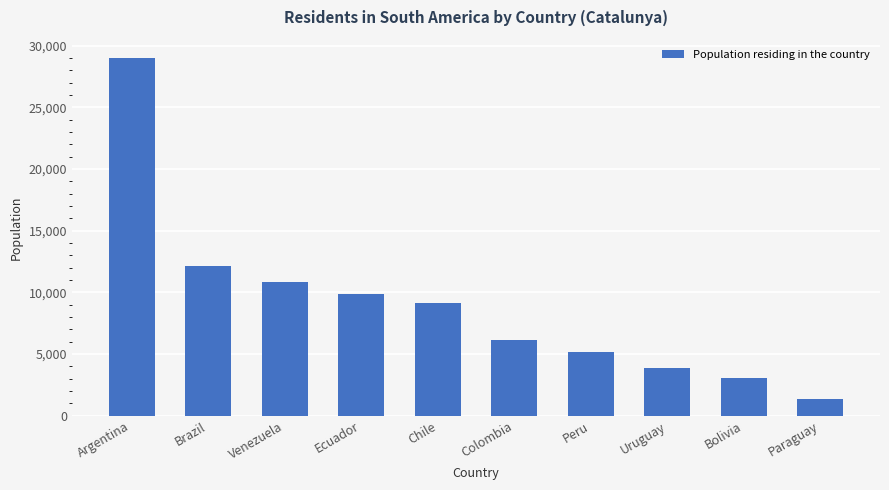

What is the change in value from Argentina to Brazil?

-16864